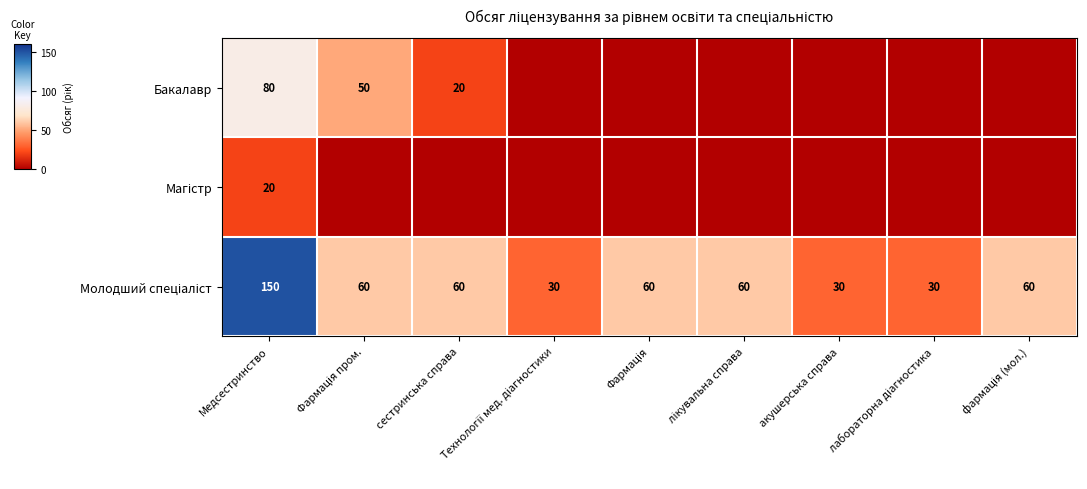

Which has a higher value, акушерська справа or лабораторна діагностика?

акушерська справа